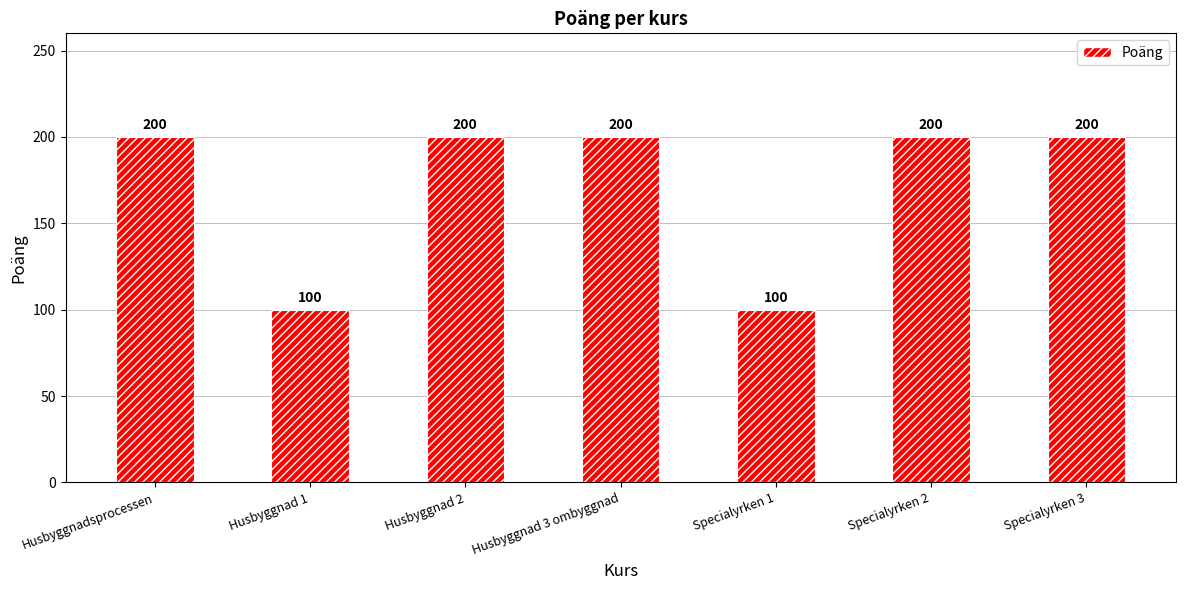

How many values are below 200?

2